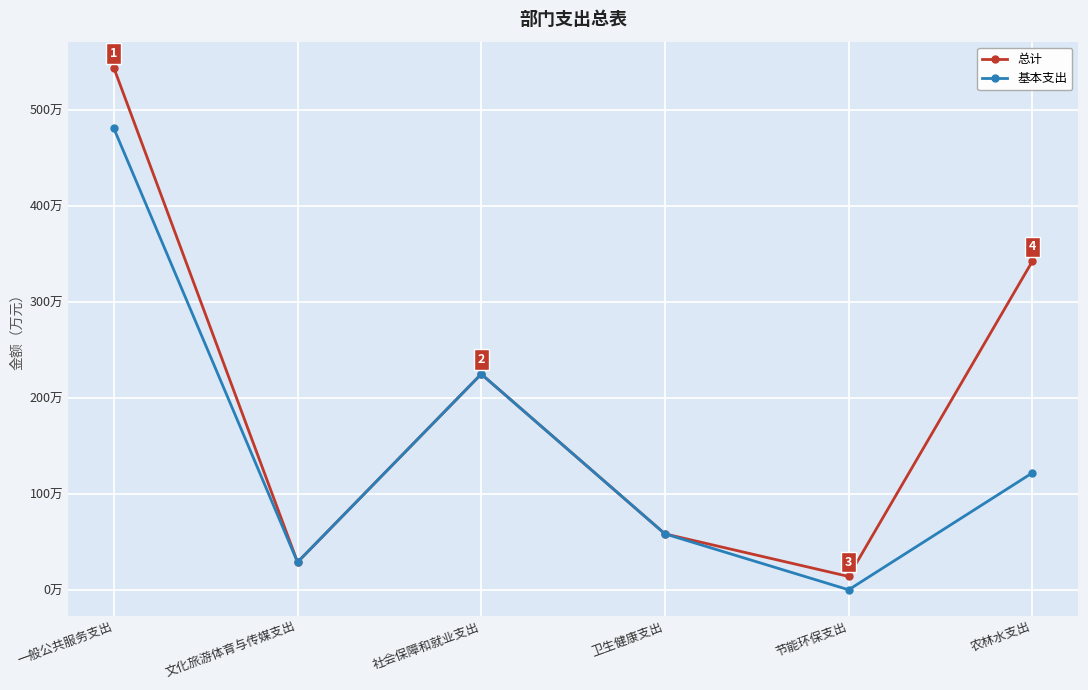

What is the difference between the maximum and second lowest values in the 基本支出 series?

451.8